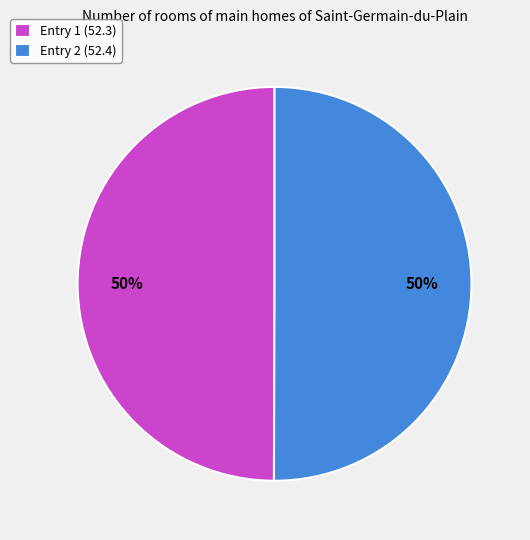

To the nearest percent, what is the average slice percentage?

50%